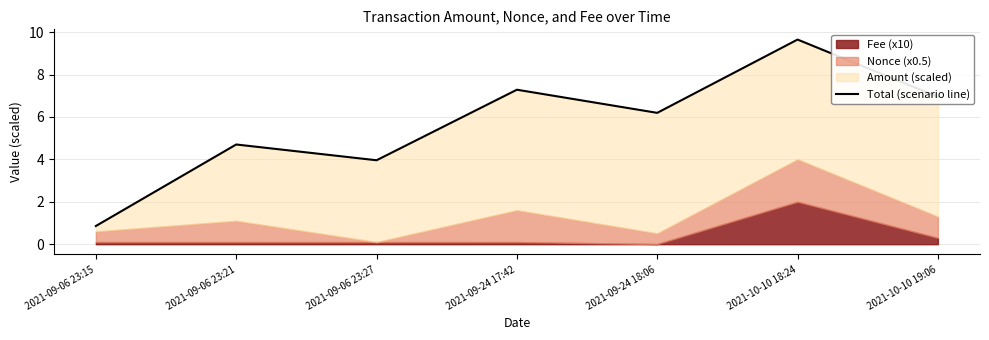

What is the ratio of the value at 2021-09-06 23:21 to the value at 2021-10-10 18:24?

0.5